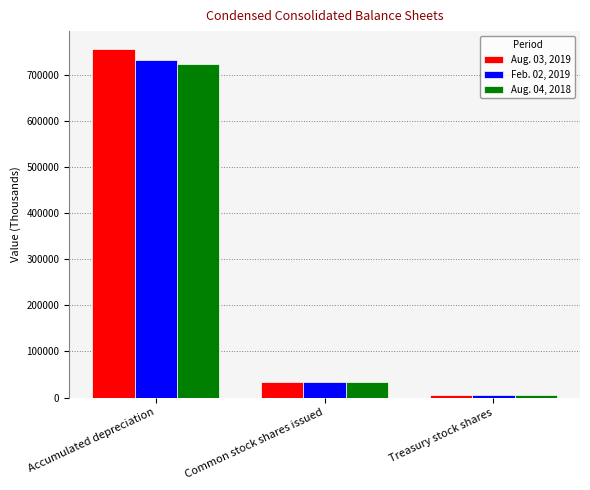

List the series in order of their overall mean, highest first.

Aug. 03, 2019, Feb. 02, 2019, Aug. 04, 2018